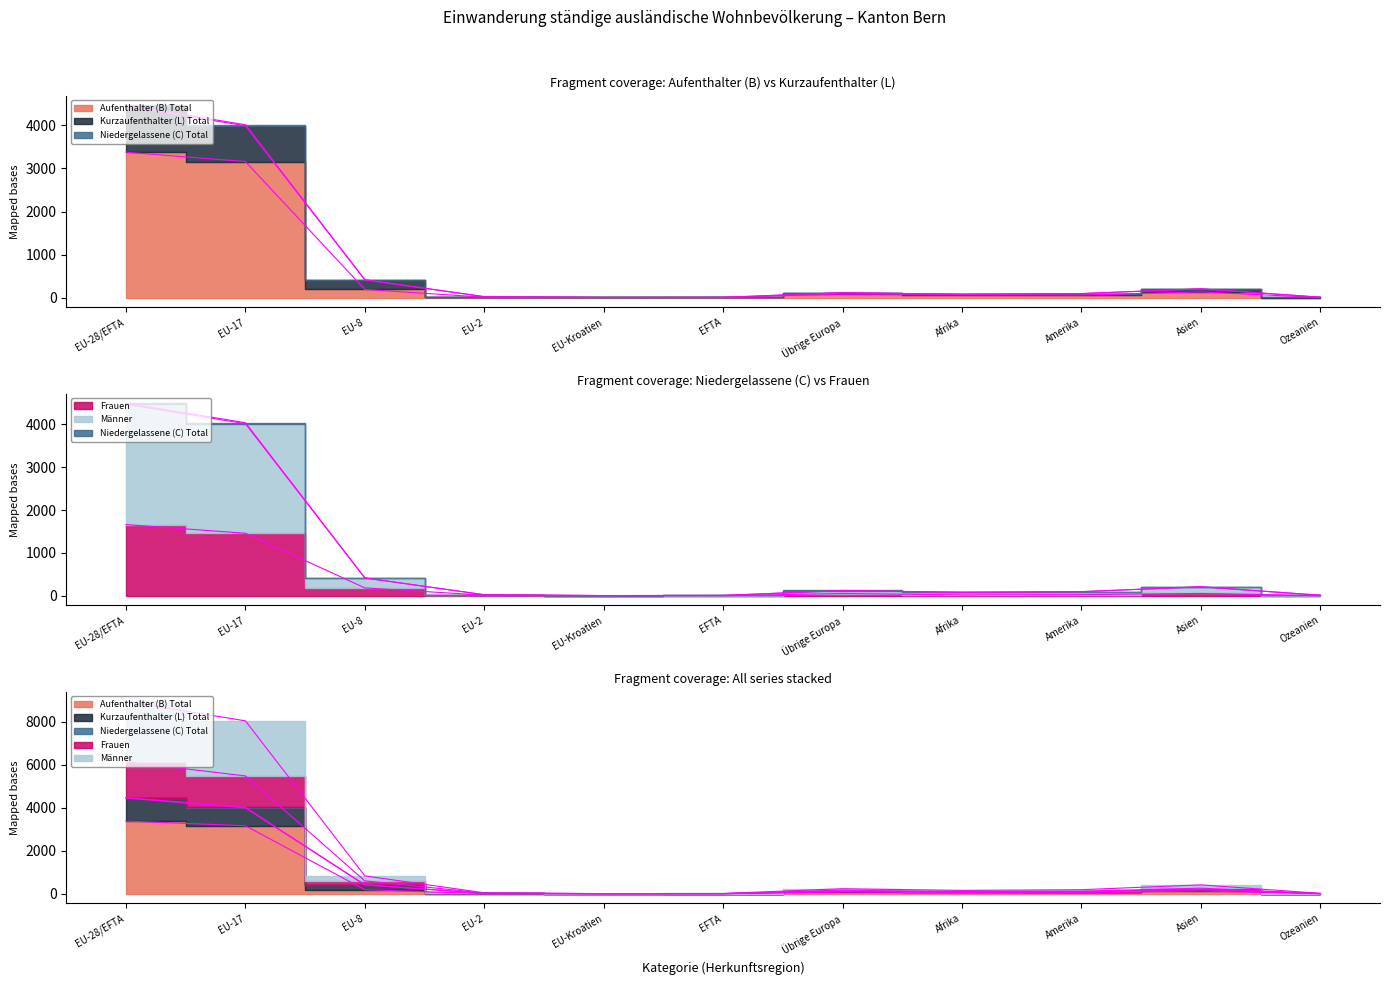

True or false: Kurzaufenthalter (L) Total and Frauen cross at least once.

False